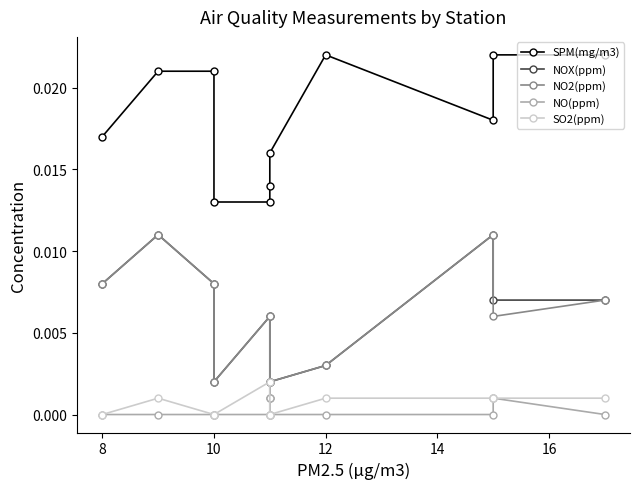

True or false: SO2(ppm) has a value of 0.0 at 8.

True